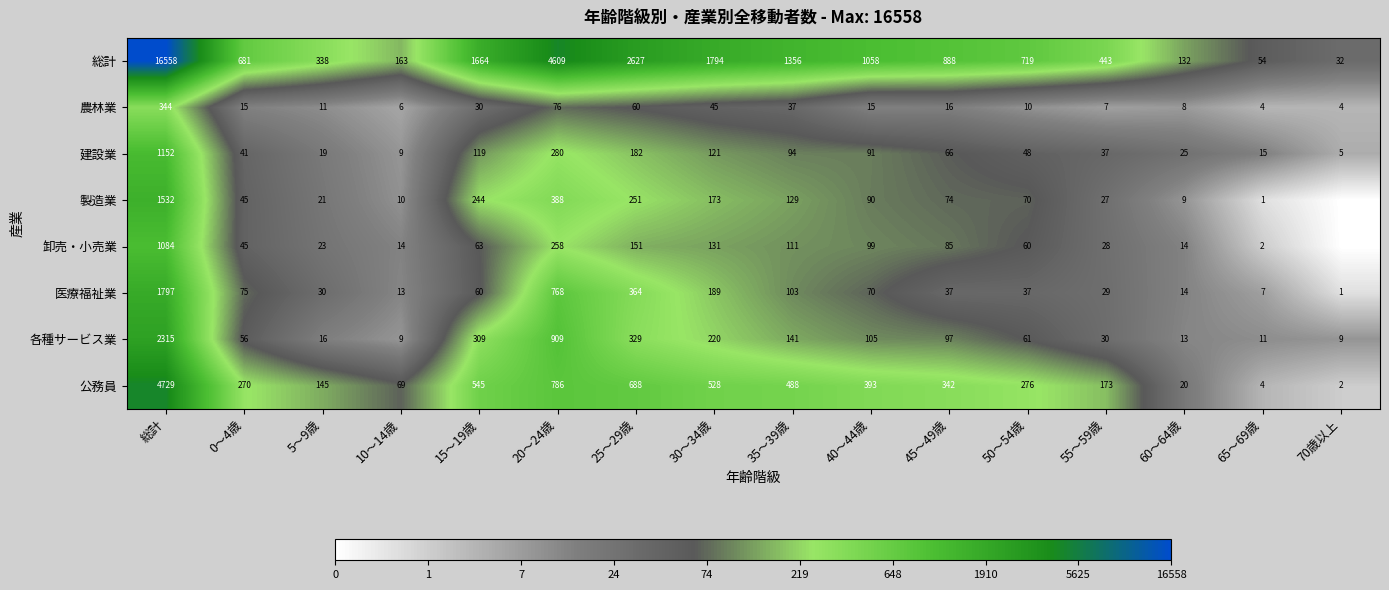

What is the highest value of the 医療福祉業 series?

1797